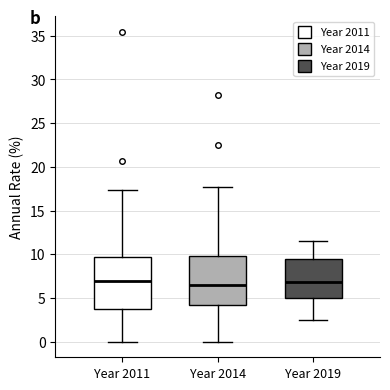

Where is the lower edge of the box for Year 2011 on the y-axis? The values are not printed on the chart, so give them approximately, as read against the axis.

3.5